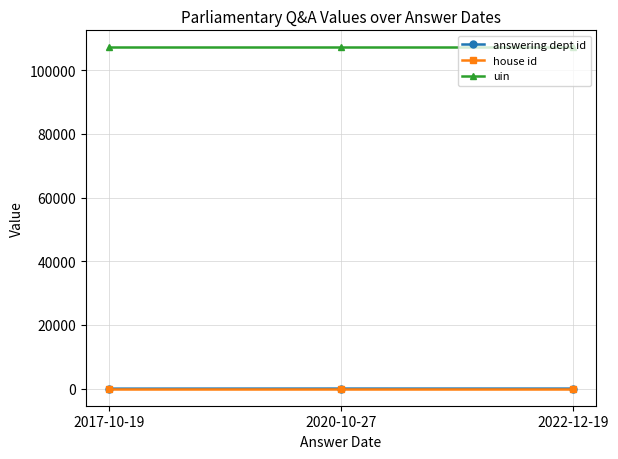

What is the label of the 2nd point from the right?

2020-10-27